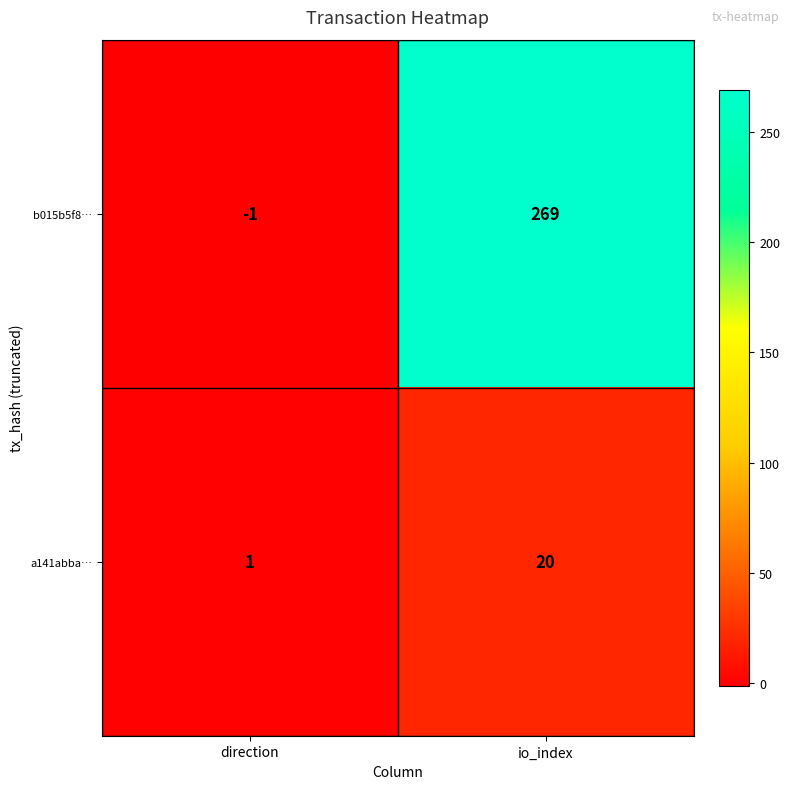

What is the difference between the highest and lowest values at io_index?

249